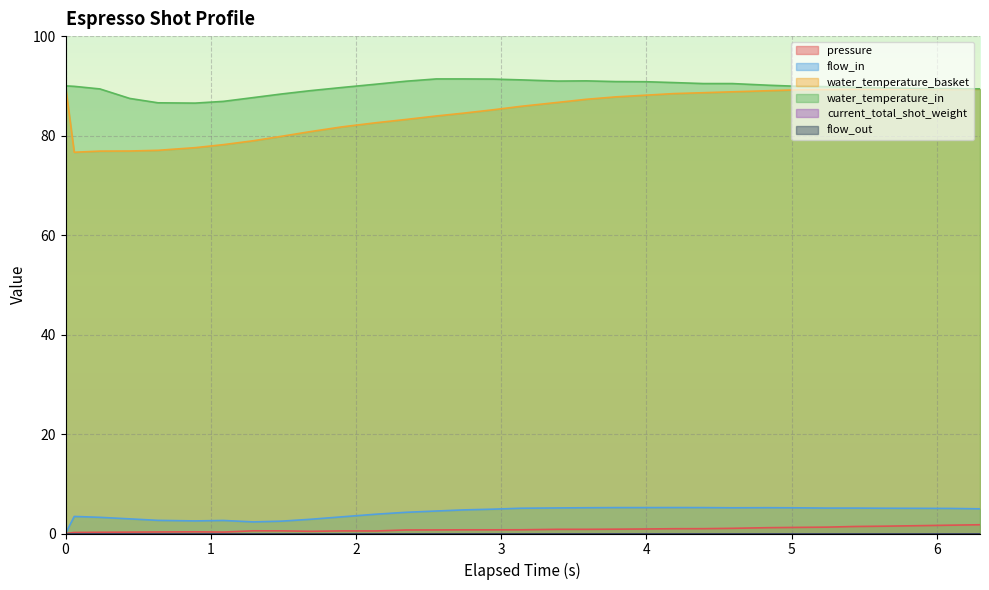

At how many categories does at least one series exceed 50?

32